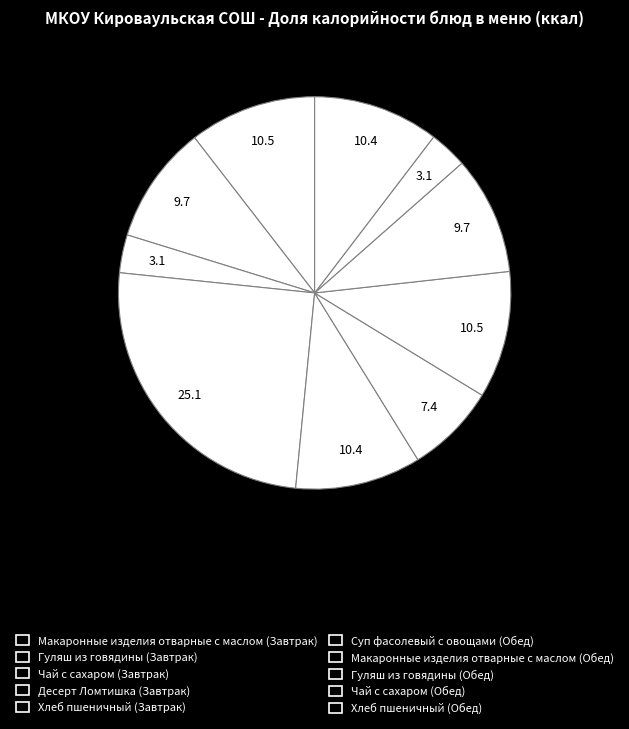

What percentage is the Хлеб пшеничный (Завтрак) slice, to the nearest percent?

10%